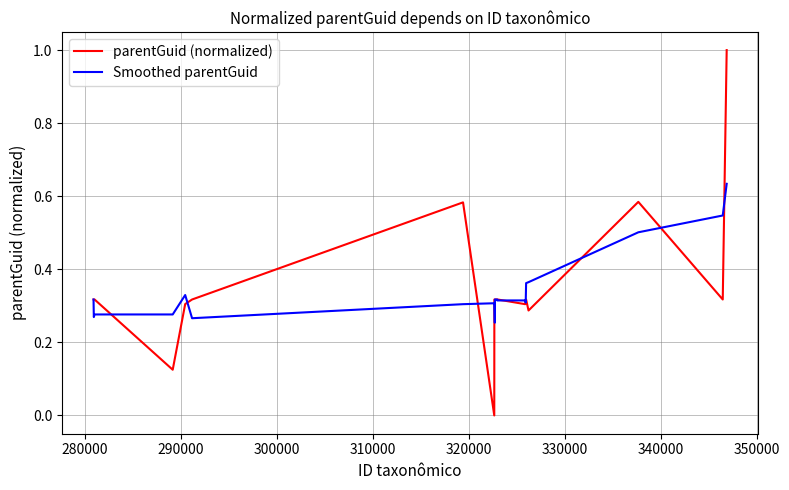

Which series has the largest range (max minus min)?

parentGuid (normalized)